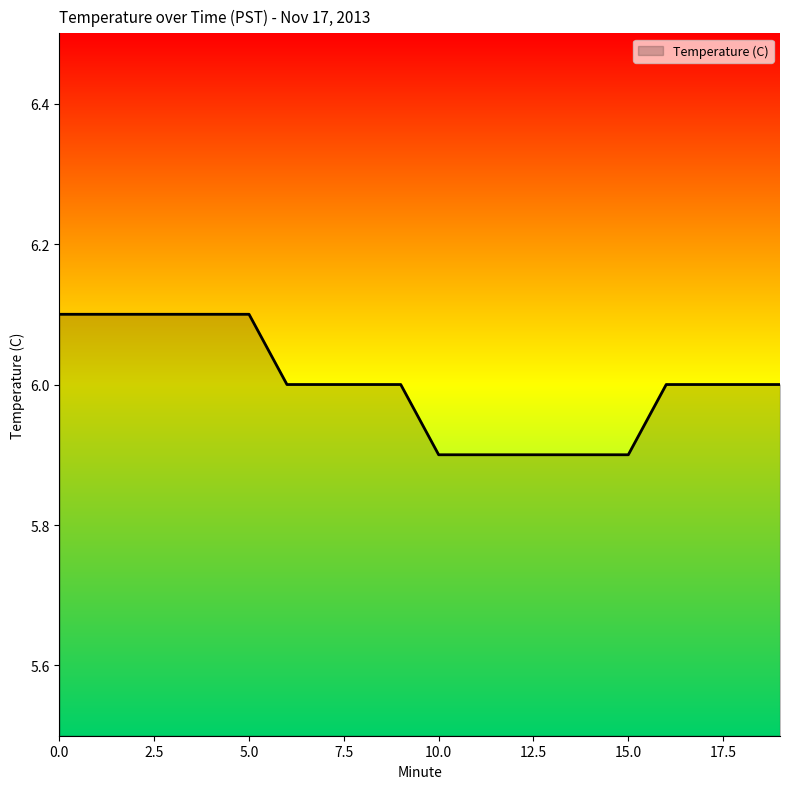

How many lines are shown in the chart?

1